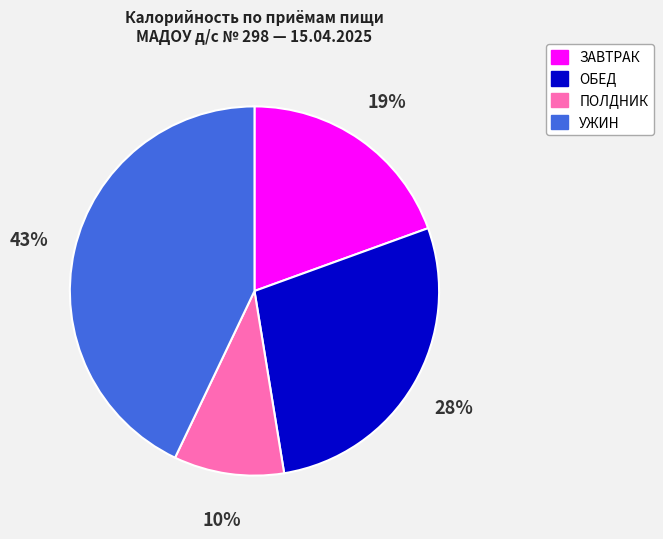

Does any single category account for the majority?

No